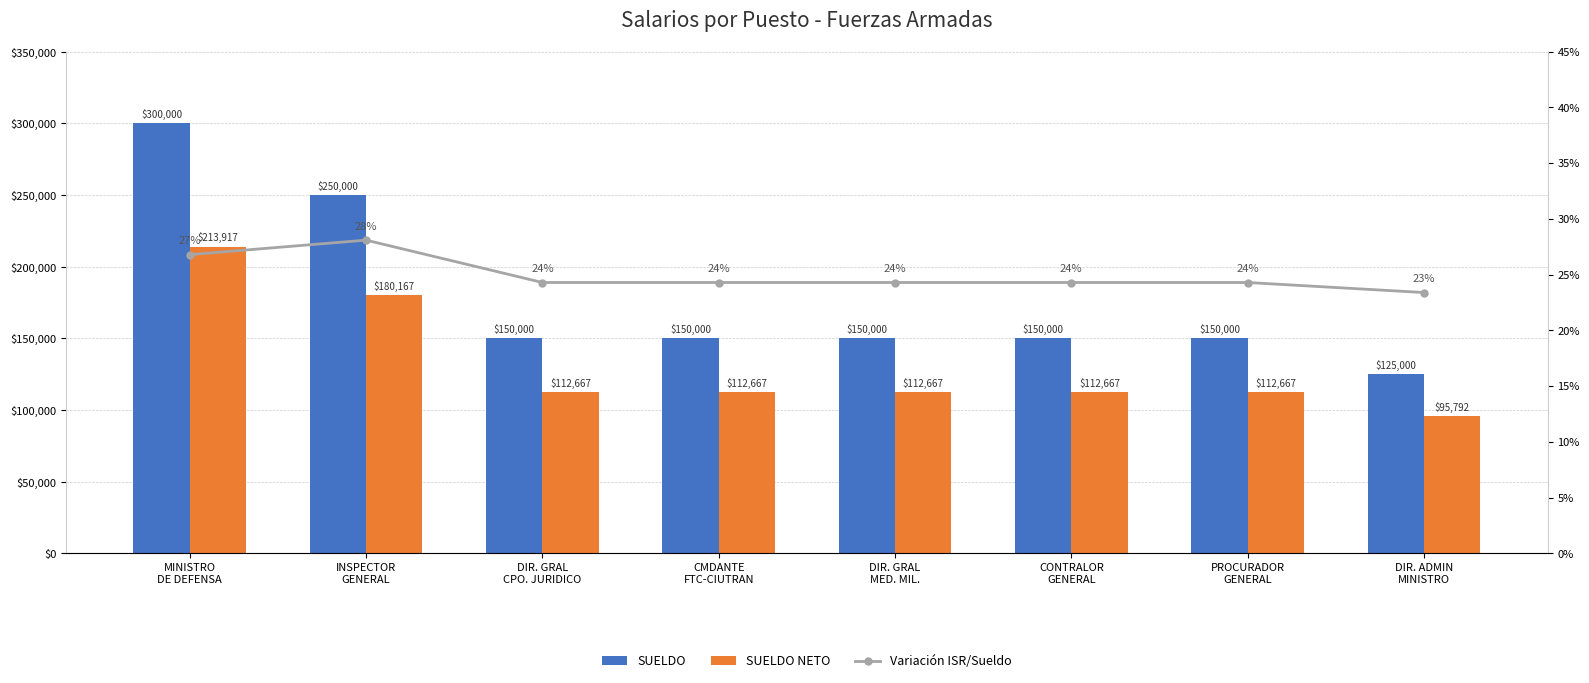

Reading right to left, what are all the values shown in this chart?

SUELDO: 125000.0	150000.0	150000.0	150000.0	150000.0	150000.0	250000.0	300000.0
SUELDO NETO: 95792.1	112667.1	112667.1	112667.1	112667.1	112667.1	180167.1	213917.1
Variación ISR/Sueldo: 0.2	0.2	0.2	0.2	0.2	0.2	0.3	0.3